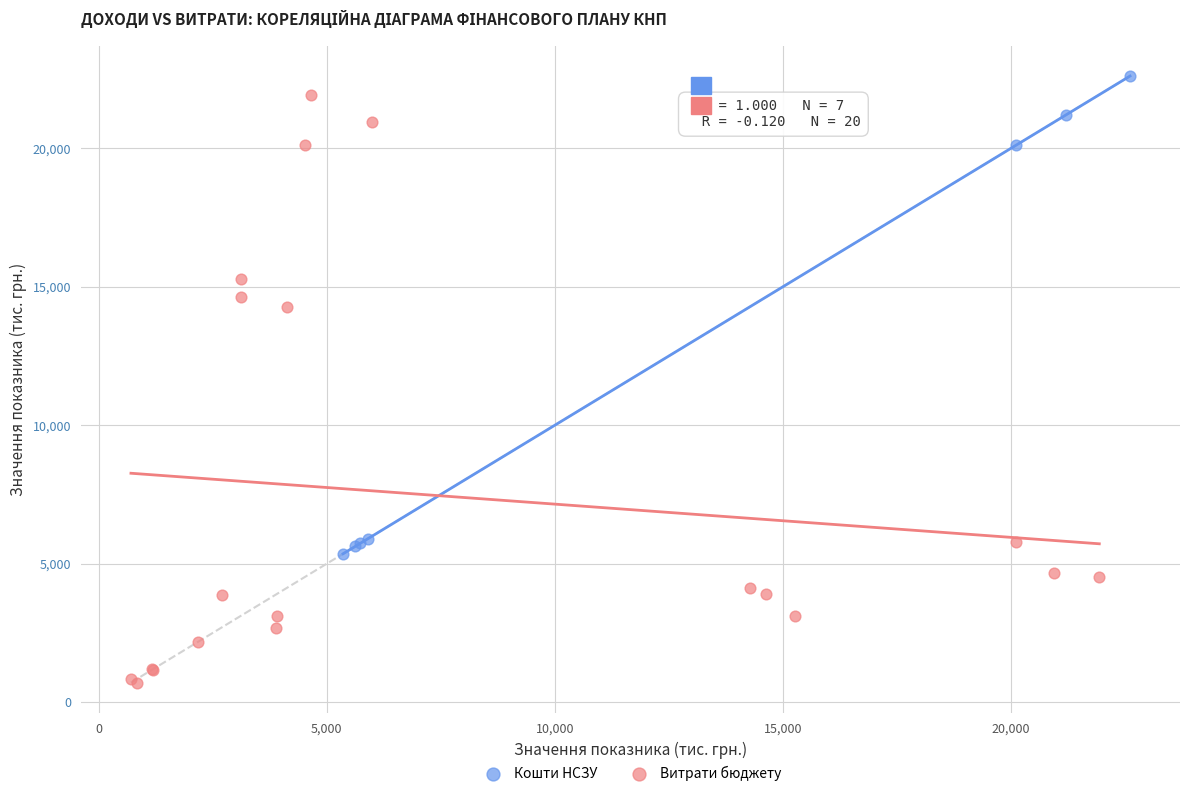

Which series contains the lowest Y value?

Витрати бюджету